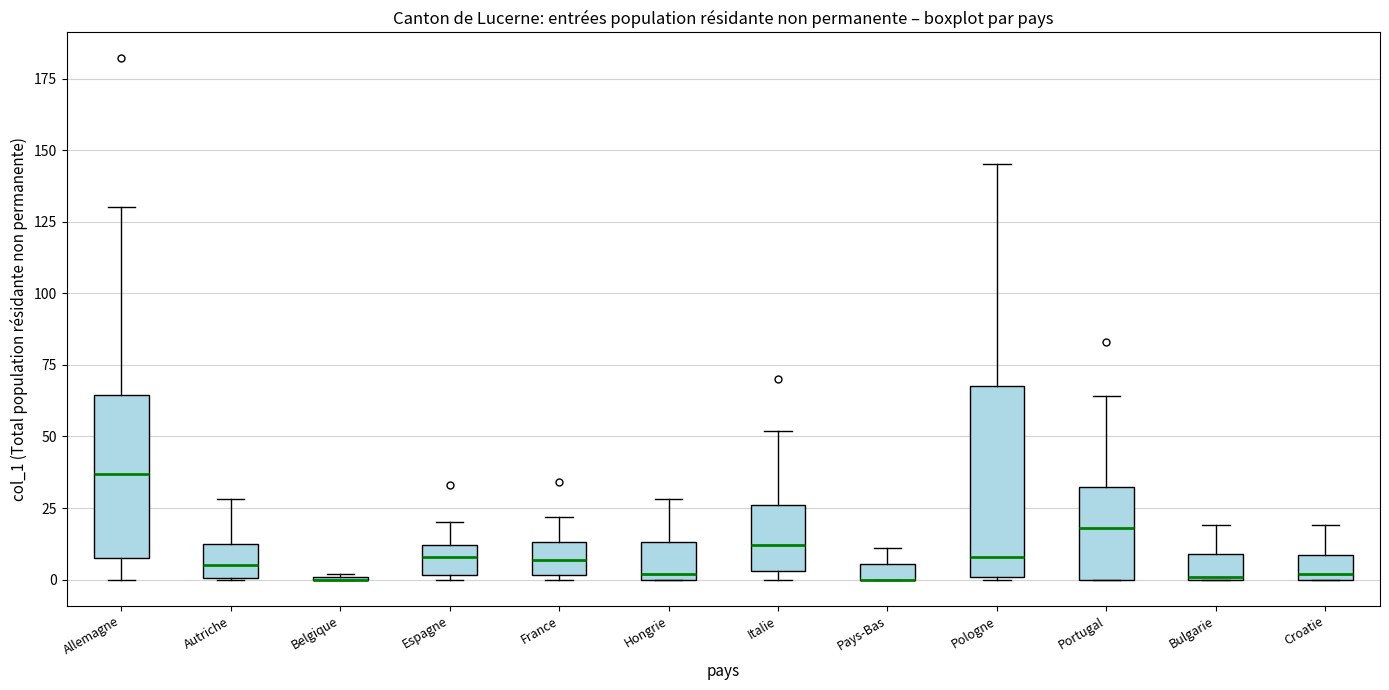

Comparing the boxes themselves (not the whiskers), which one is the tallest?

Pologne